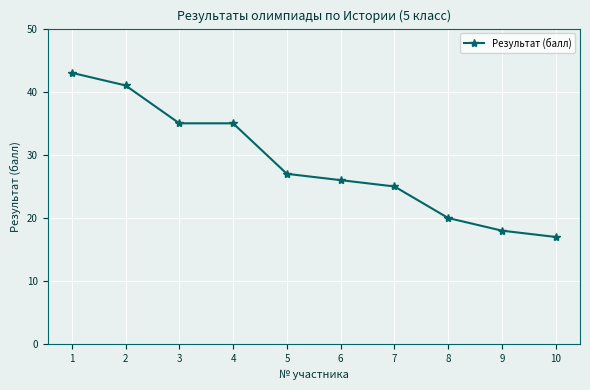

Reading left to right, transcribe all the data shown in this chart.

1=43	2=41	3=35	4=35	5=27	6=26	7=25	8=20	9=18	10=17